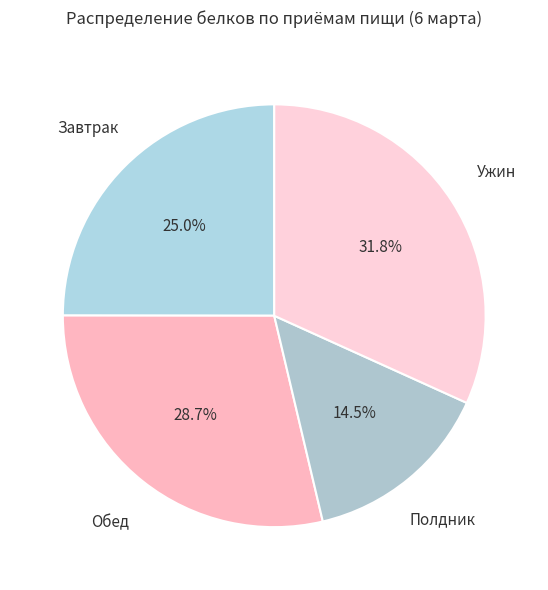

To the nearest percent, what is the average slice percentage?

25%